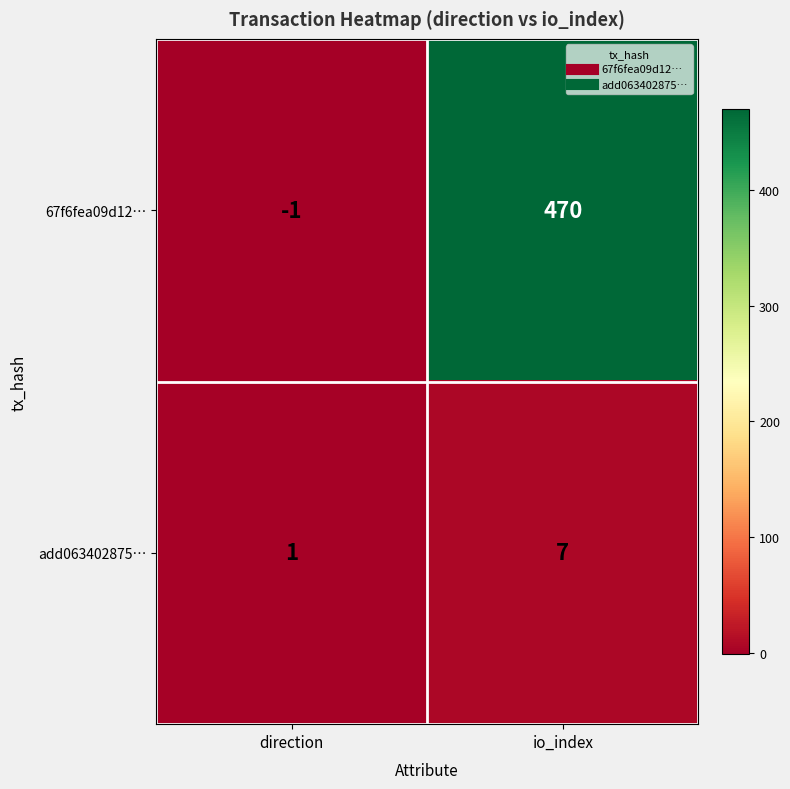

Which category has the lowest value in the add063402875… series?

direction